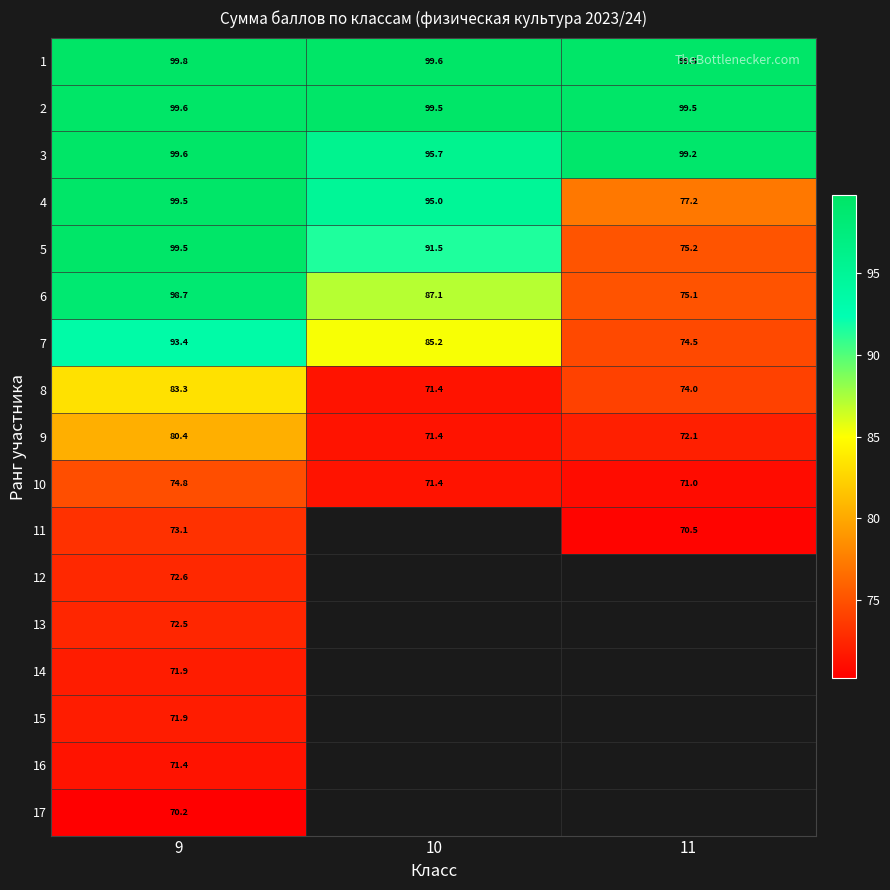

Which has a higher value, 11 or 9?

9